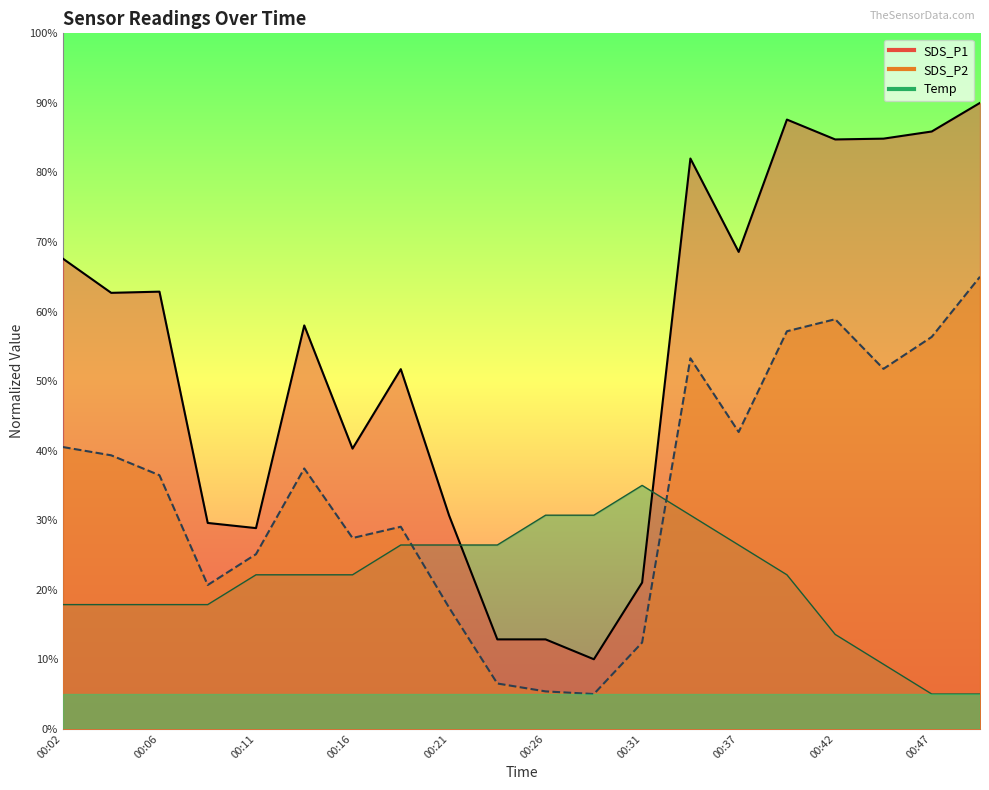

How many distinct data groups are displayed?

3